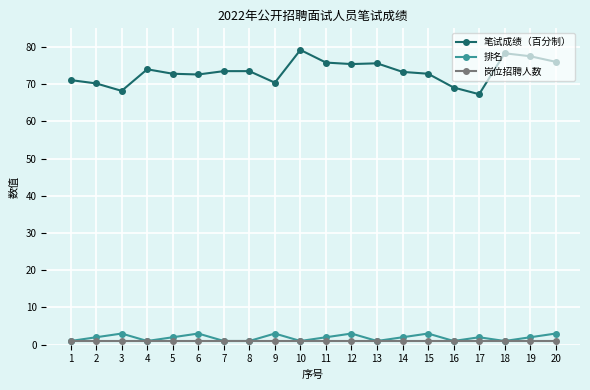

What is the maximum value shown in the chart?

79.2